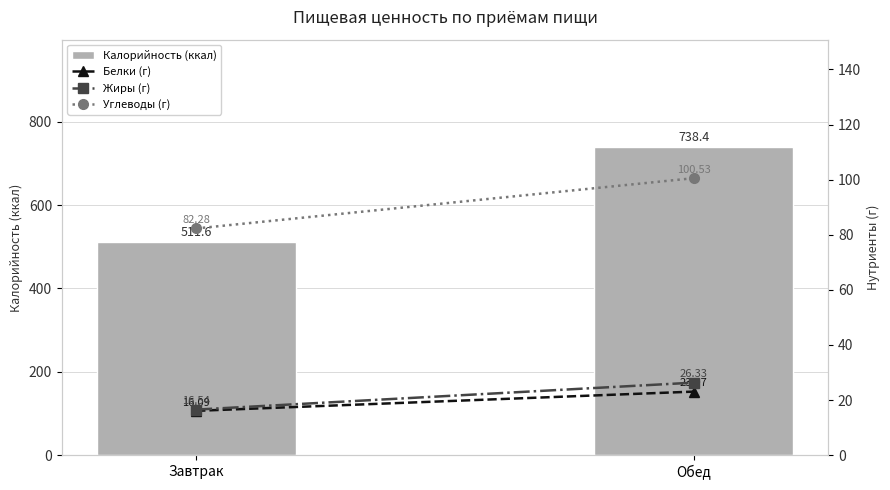

Reading left to right, extract all data points from this chart.

Калорийность (ккал): 511.6	738.4
Белки (г): 16.1	23.1
Жиры (г): 16.5	26.3
Углеводы (г): 82.3	100.5